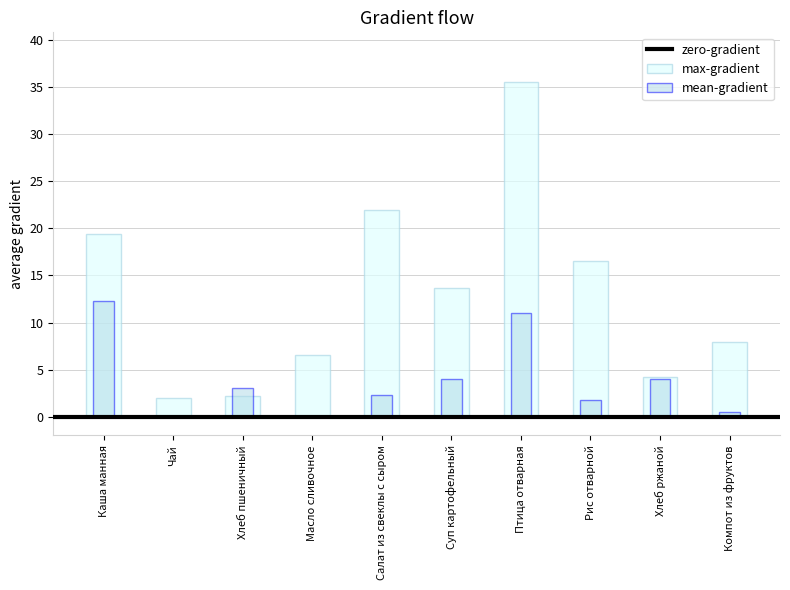

Rank the series by their average value, from highest to lowest.

max-gradient, mean-gradient